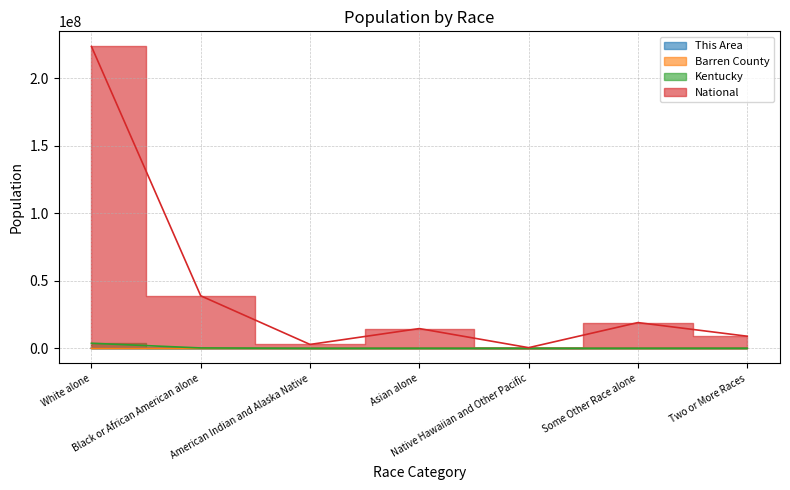

What is the difference between the highest and lowest values at Native Hawaiian and Other Pacific?

539984